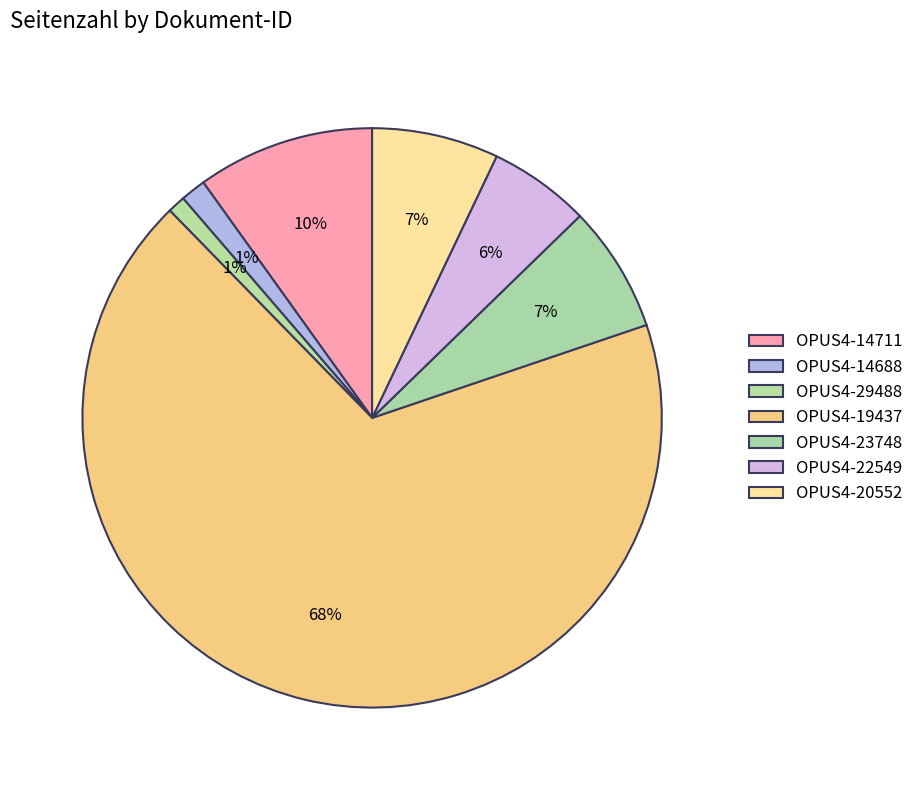

Which category has the biggest portion of the pie?

OPUS4-19437